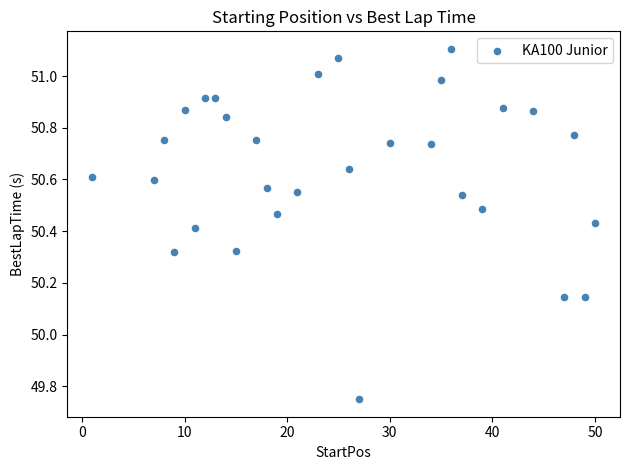

What is the range of Y values (max minus min)?

1.4